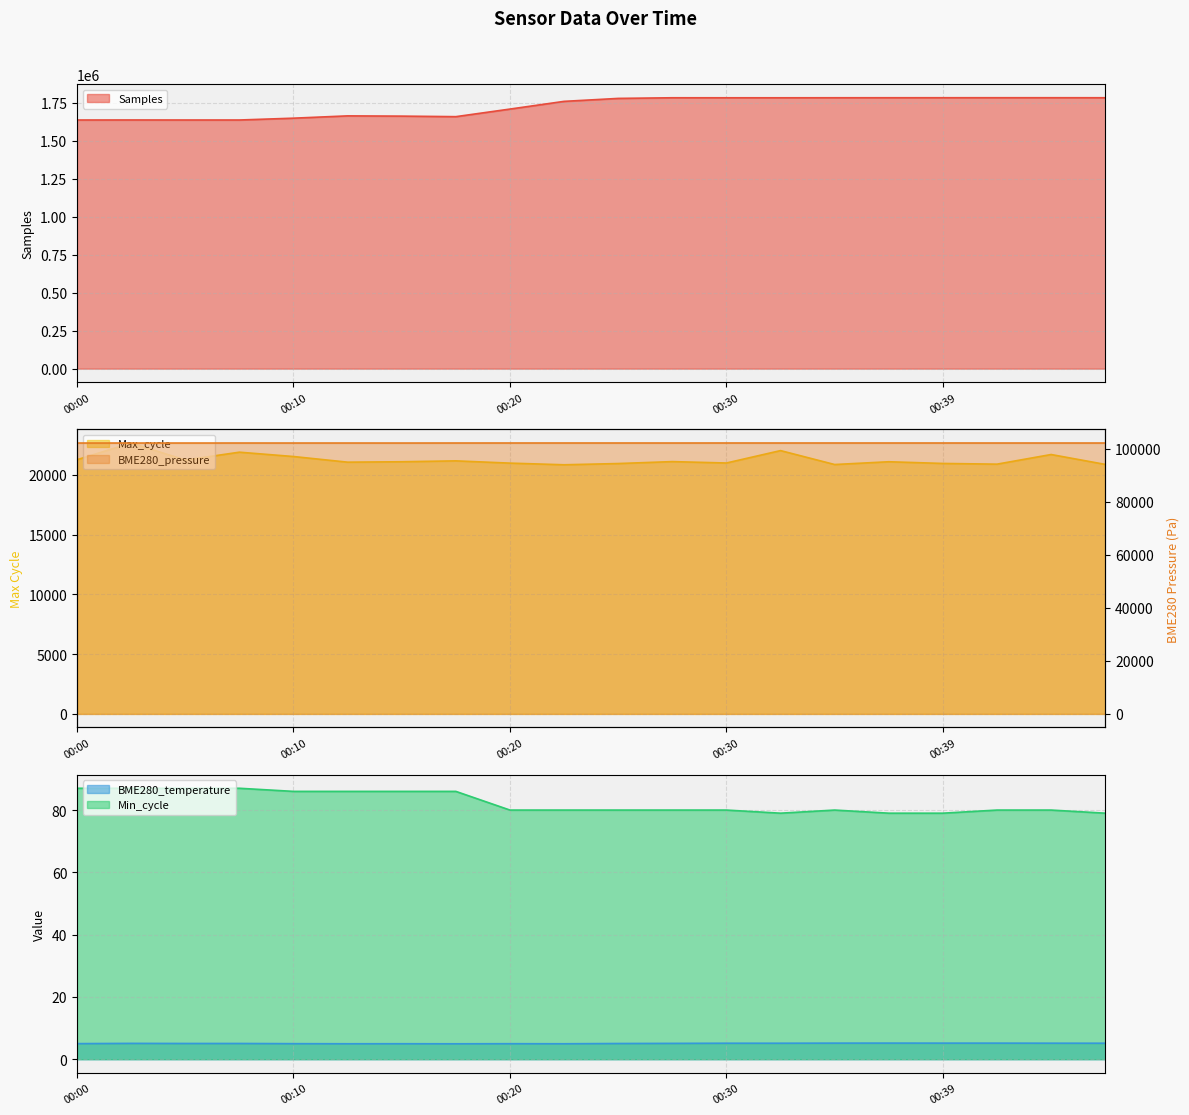

At 00:25, list the series in order from smallest to largest.

BME280_temperature, Min_cycle, Max_cycle, BME280_pressure, Samples